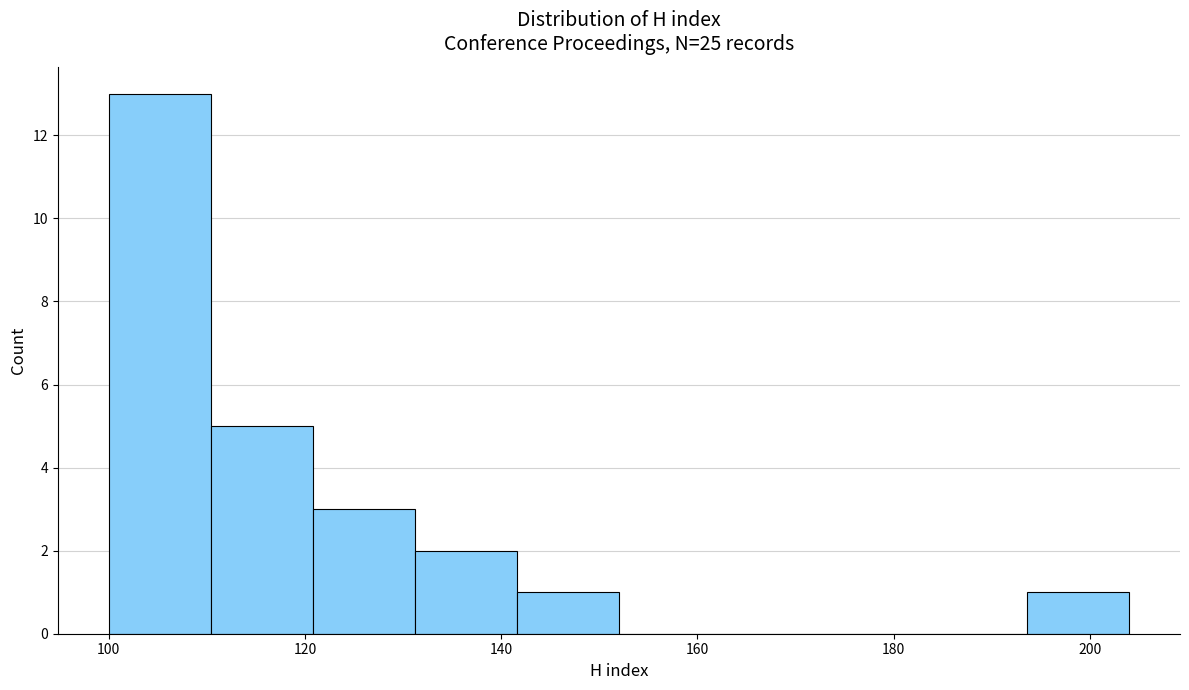

Reading left to right, list every bar in this chart as the range it spans on the x-axis followed by its height. Neither the bar edges nor the heights are printed on the chart, so give them approximately, as read against the axes.

100.0 to 110.4: 13
110.4 to 120.8: 5
120.8 to 131.2: 3
131.2 to 141.6: 2
141.6 to 152.0: 1
152.0 to 162.4: 0
162.4 to 172.8: 0
172.8 to 183.2: 0
183.2 to 193.6: 0
193.6 to 204.0: 1